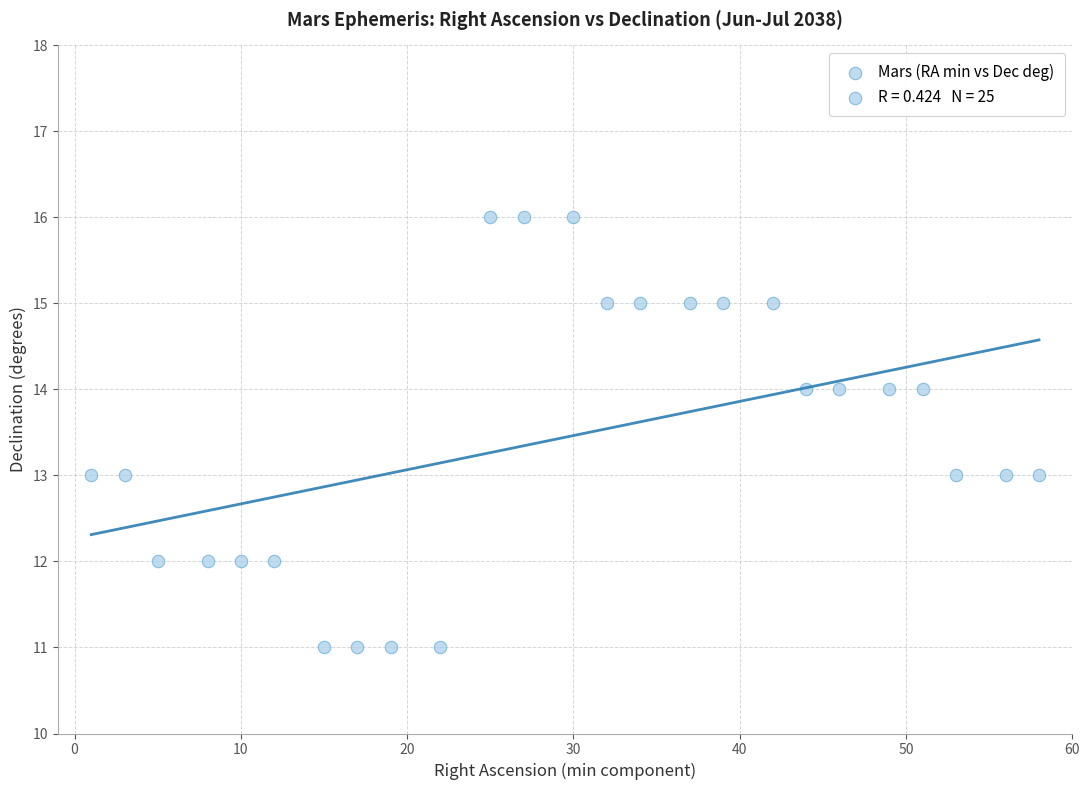

What is the range of Y values (max minus min)?

5